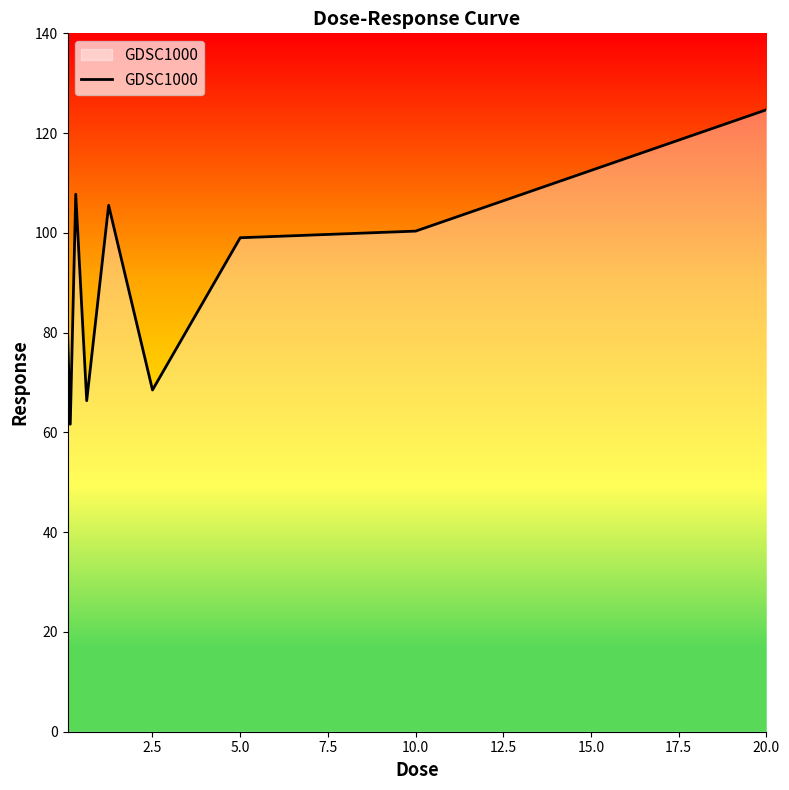

What is the difference between the maximum and minimum values?

63.0